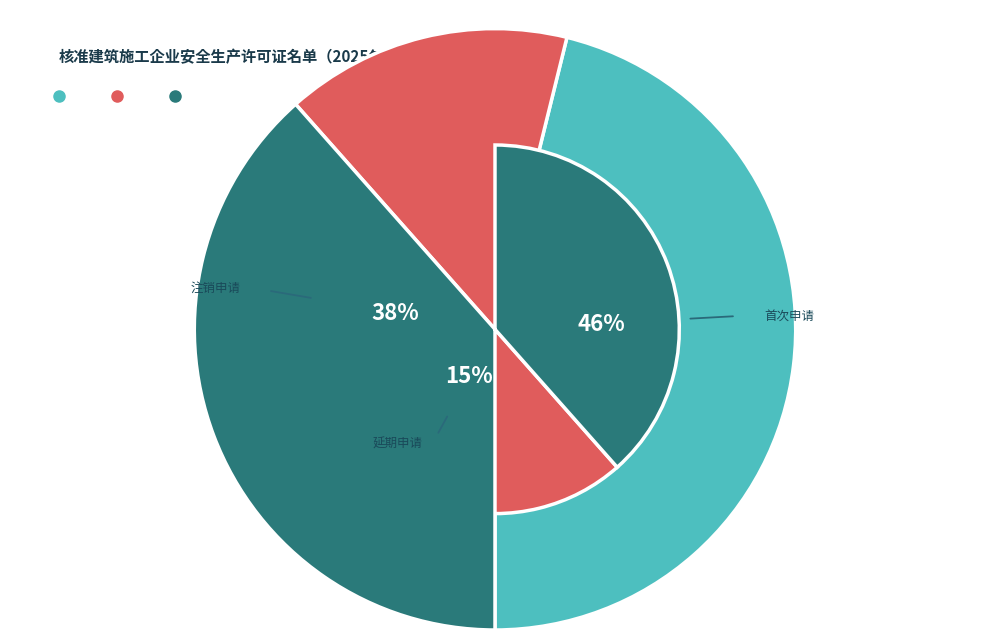

How many slices are in this pie chart?

3